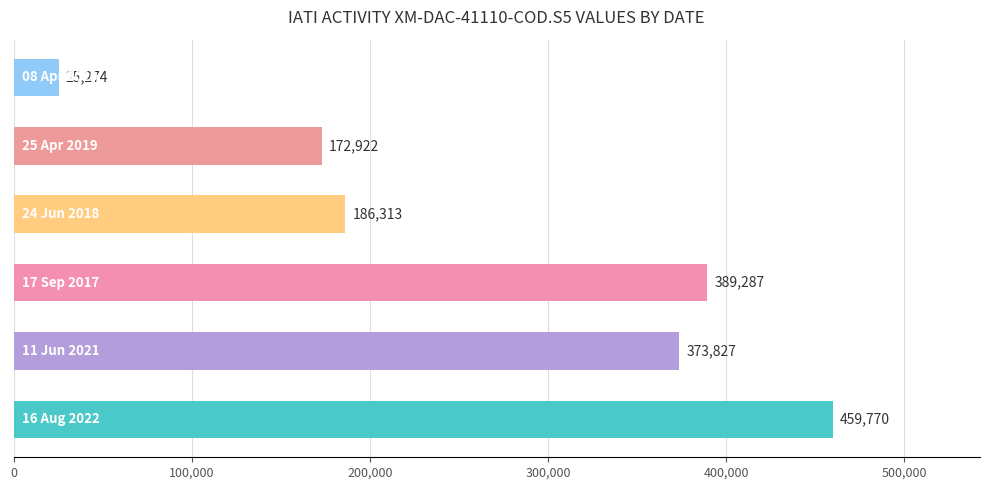

What is the difference between the second highest and minimum values?

364013